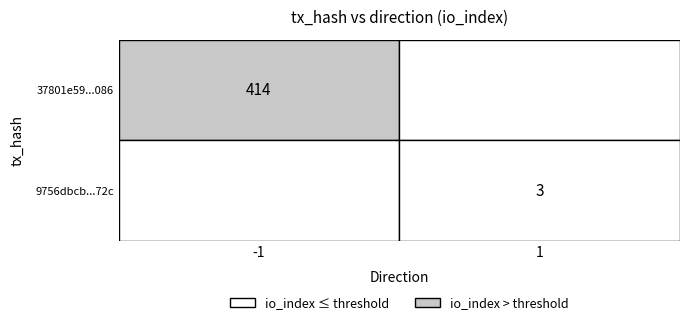

List the series in order of their overall mean, highest first.

37801e59d68fe9173d67975510f5f2119732086, 9756dbcb3112ed0ed867398773f28af8528d72c